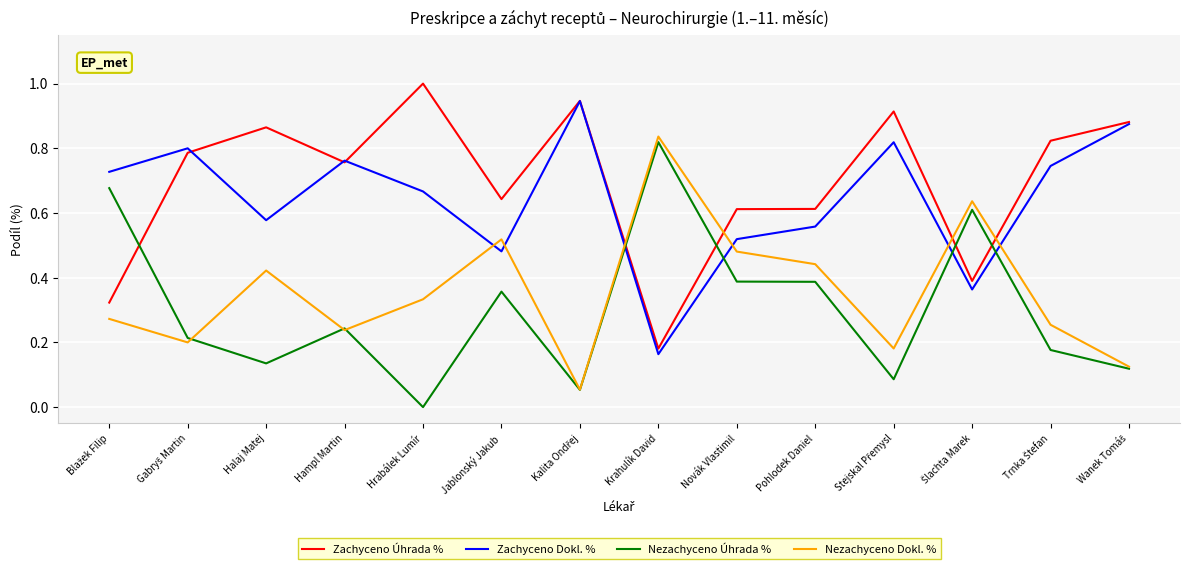

Count the number of categories in the chart.

14